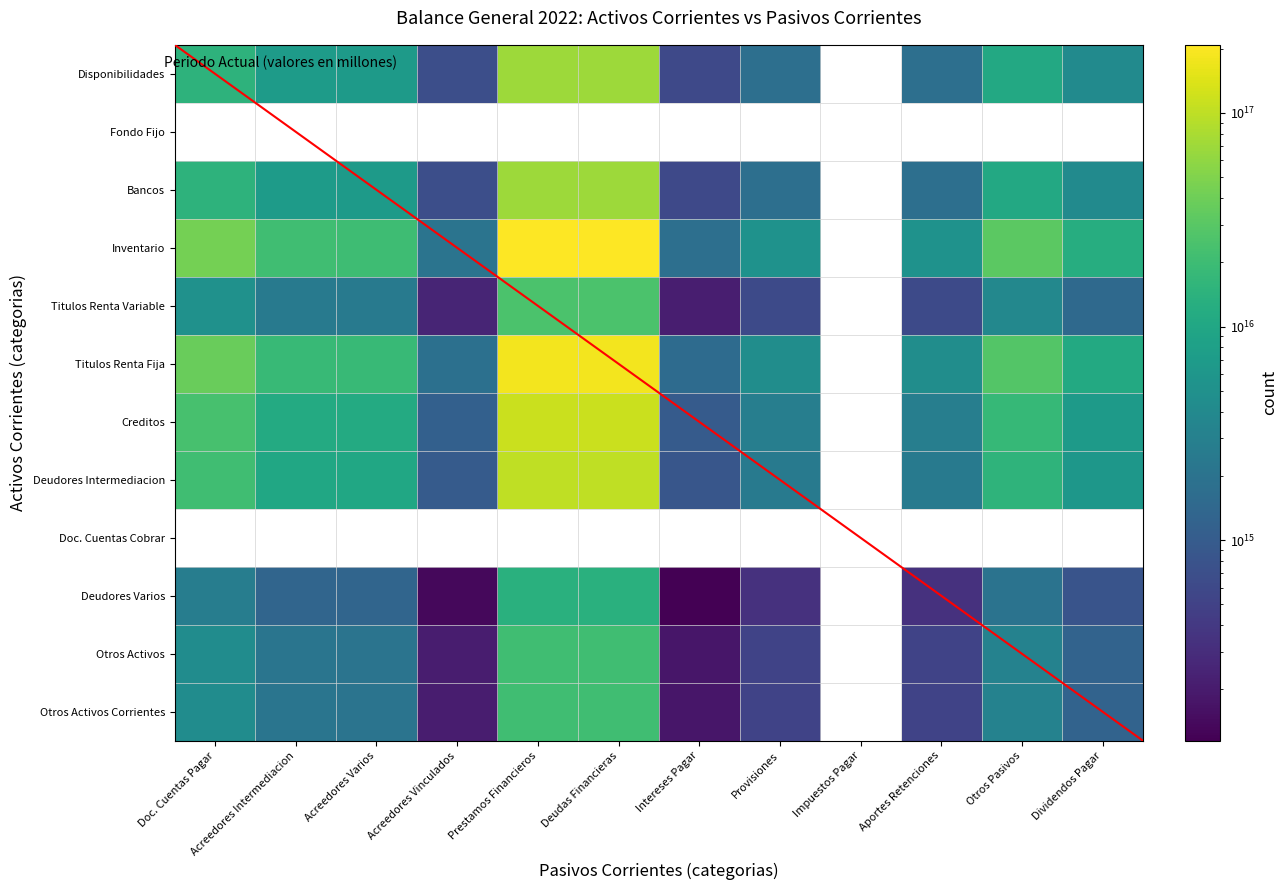

Is it true that Titulos Renta Variable equals 13948360592836690.0 at Prestamos Financieros?

False